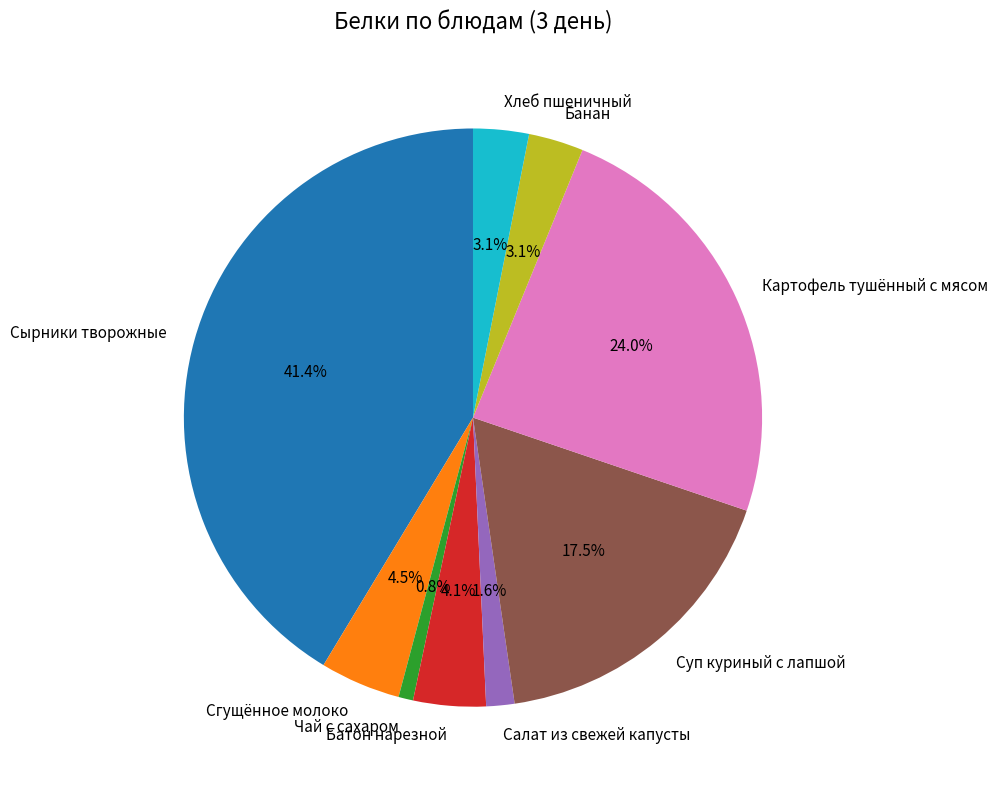

The Хлеб пшеничный slice represents 3% of the pie. True or false?

True